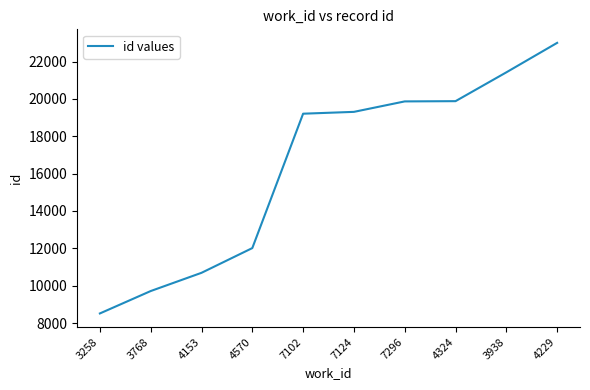

True or false: the data shows 14378 at 4229.

False